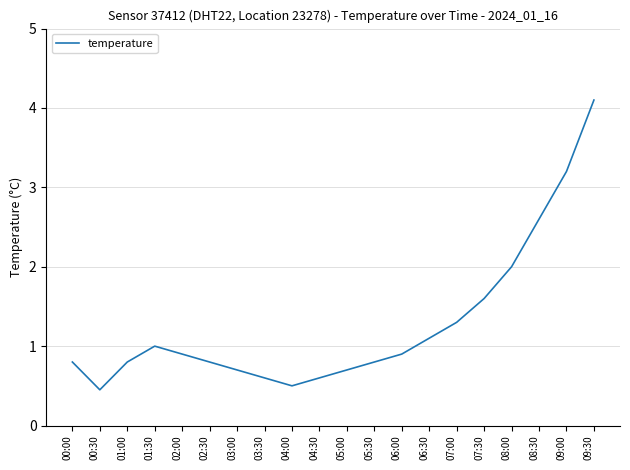

What position from the right is 05:00?

10